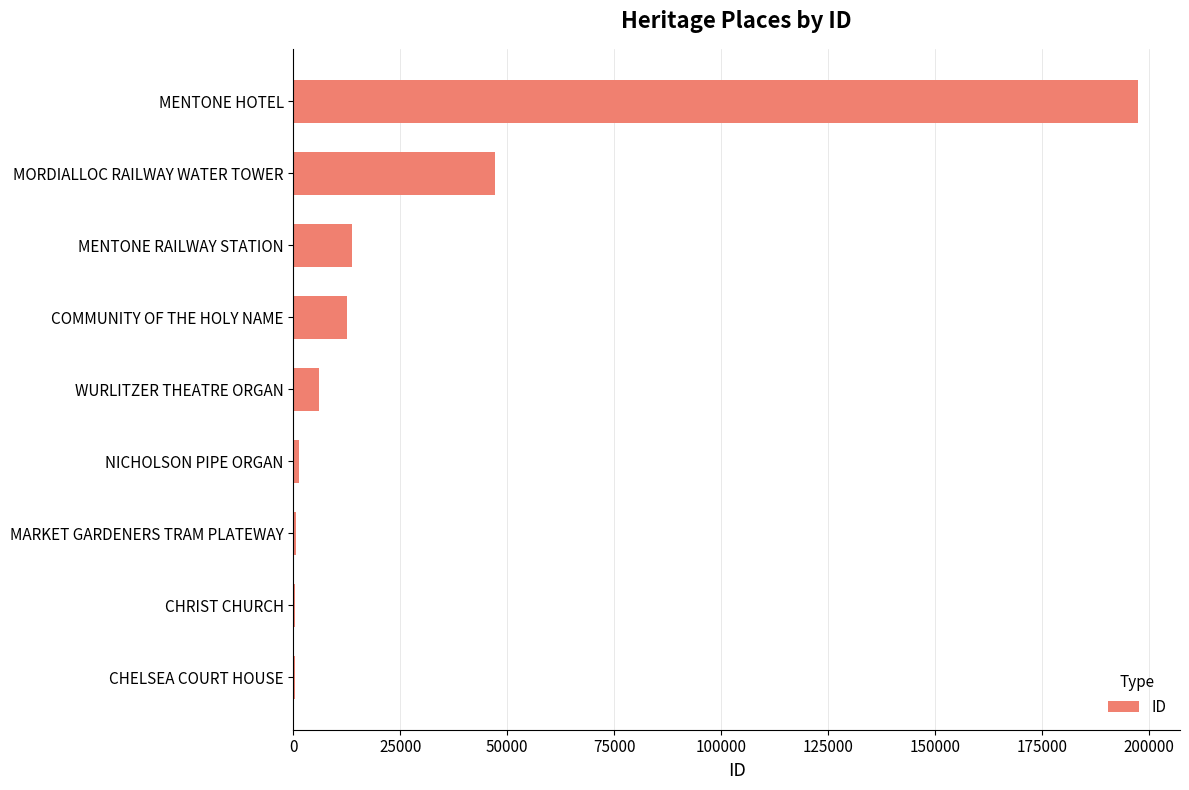

At which label is the value closest to 98856?

MORDIALLOC RAILWAY WATER TOWER